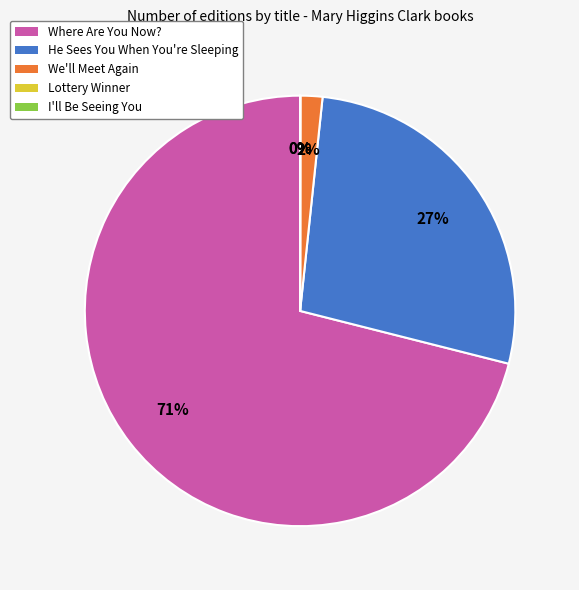

Is it true that Where Are You Now? is 81% of the pie?

False